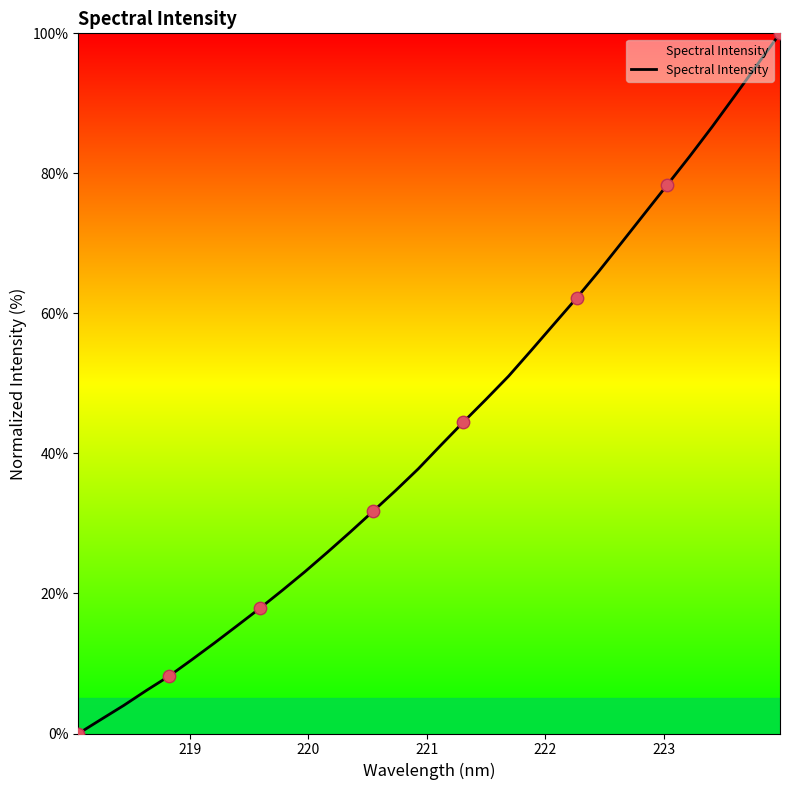

What is the difference between the maximum and minimum values?

100.0